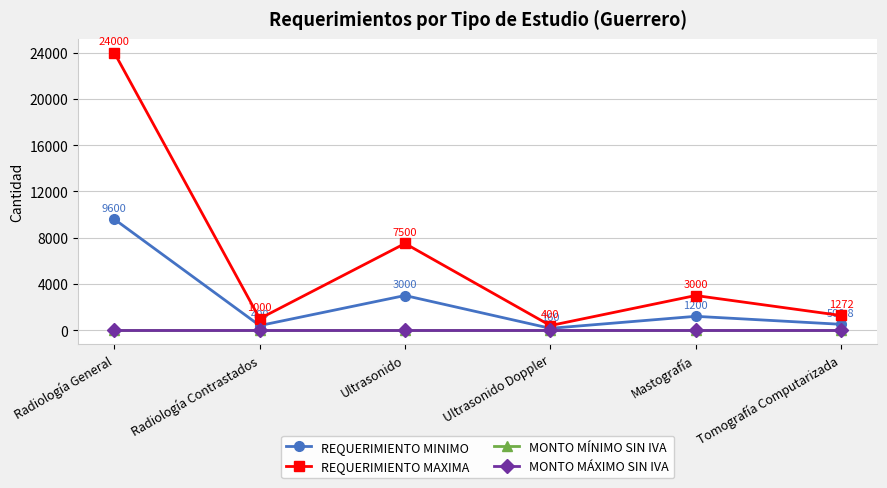

Is this an area chart (filled region under the line)?

No